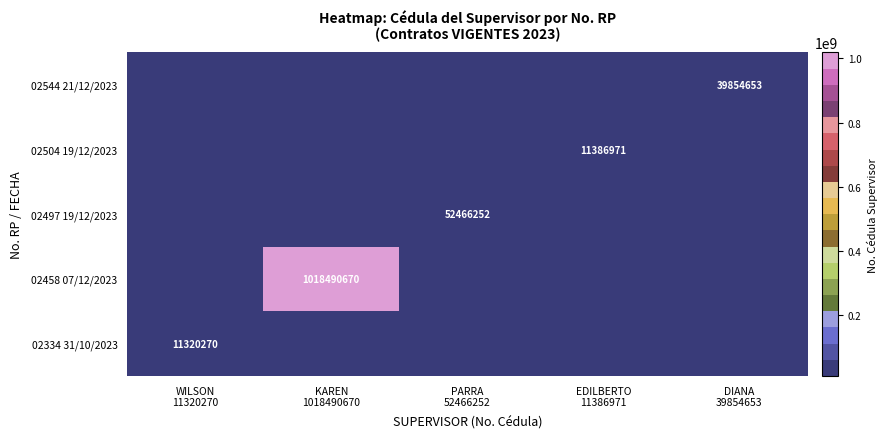

The 02544 21/12/2023 series shows 39854653 at DIANA 39854653. True or false?

True